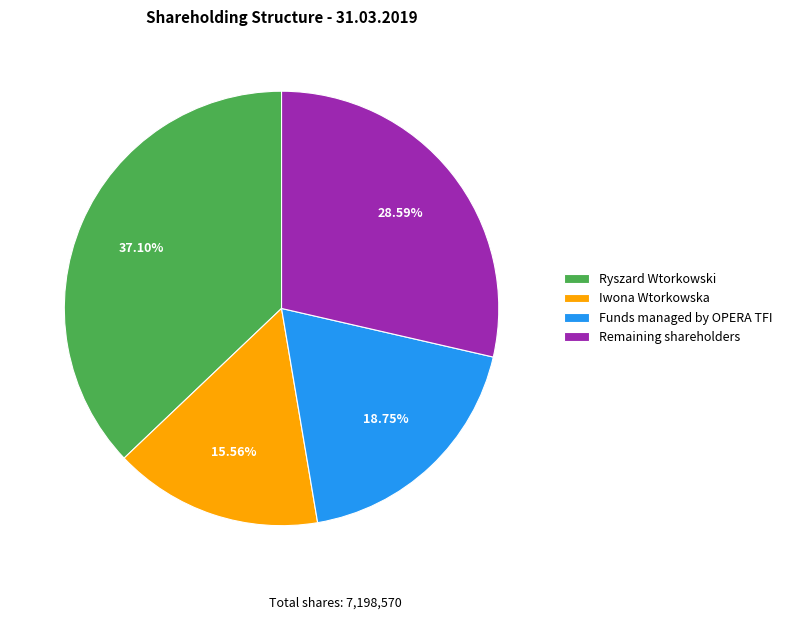

What is the largest slice in the pie chart?

Ryszard Wtorkowski